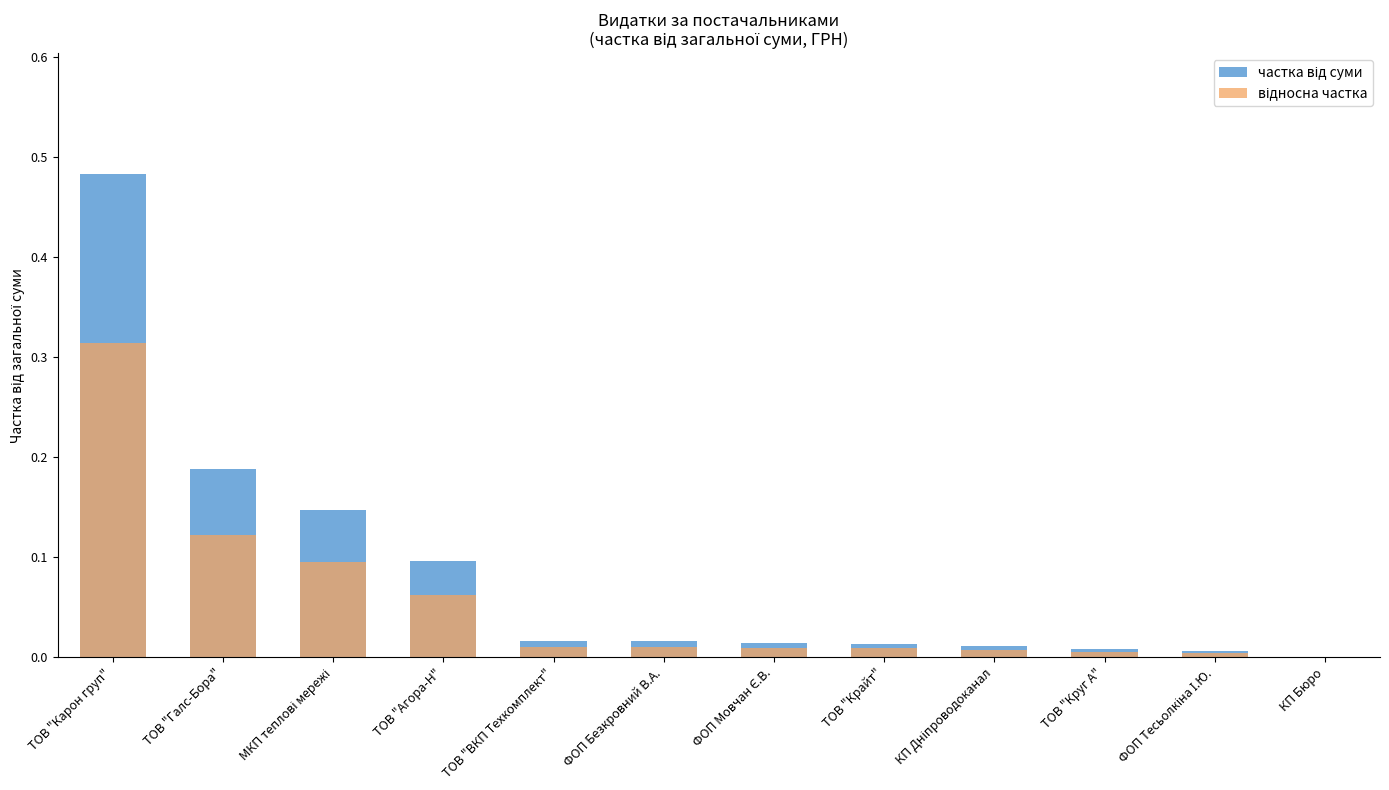

Rank the categories by відносна частка value from highest to lowest.

ТОВ "Карон груп", ТОВ "Галс-Бора", МКП теплові мережі, ТОВ "Агора-Н", ТОВ "ВКП Техкомплект", ФОП Безкровний В.А., ФОП Мовчан Є.В., ТОВ "Крайт", КП Дніпроводоканал, ТОВ "Круг А", ФОП Тесьолкіна І.Ю., КП Бюро